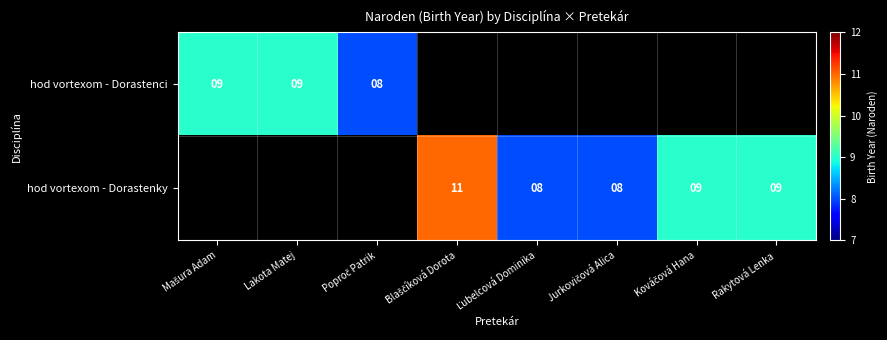

How many positive values does the hod vortexom - Dorastenky series have?

5